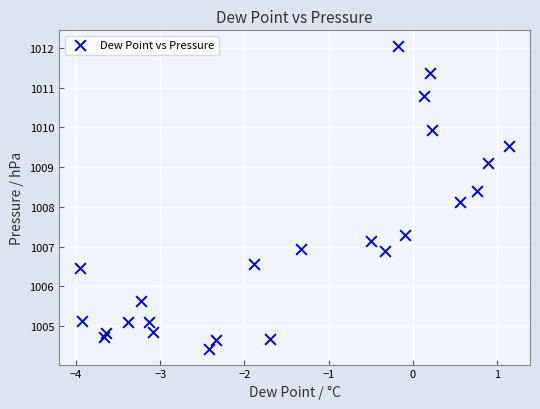

What is the range of X values (max minus min)?

5.1